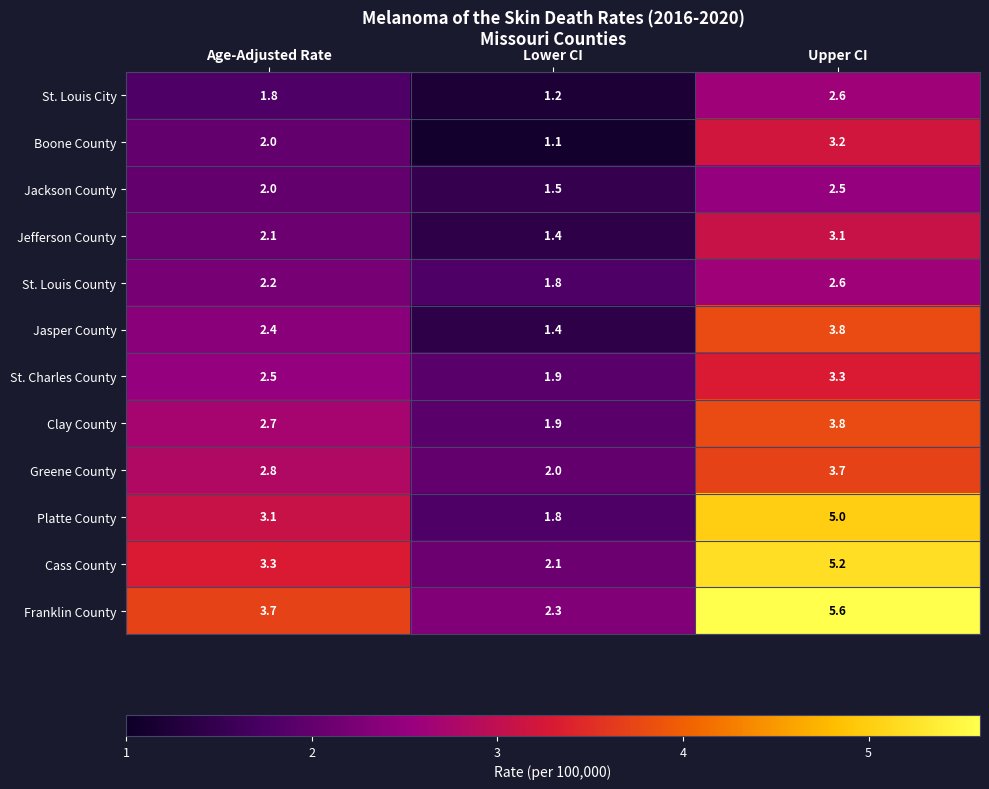

What is the difference between the second highest and minimum values in the St. Charles County series?

0.6